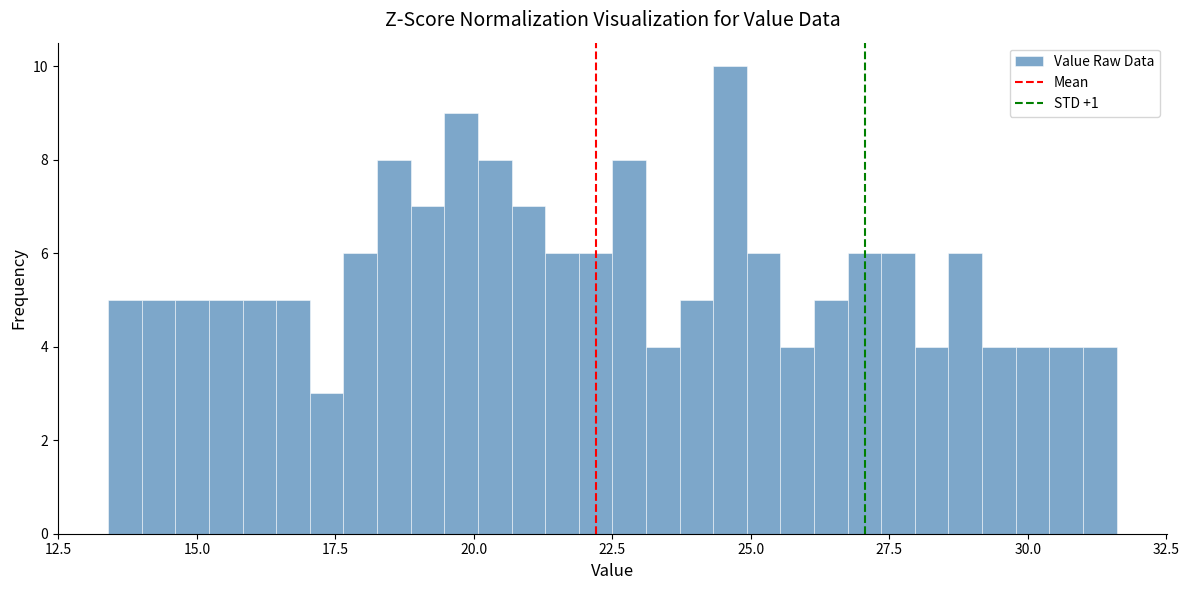

Around what value on the x-axis is the tallest bar? Give the approximate position of its centre, as read against the axis.

24.5